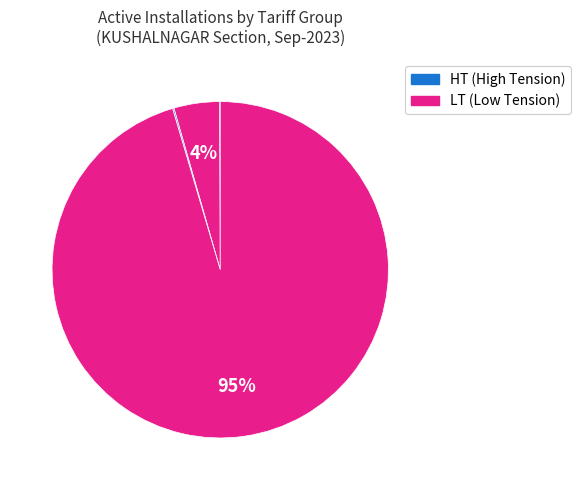

To the nearest percent, what is the average slice percentage?

25%